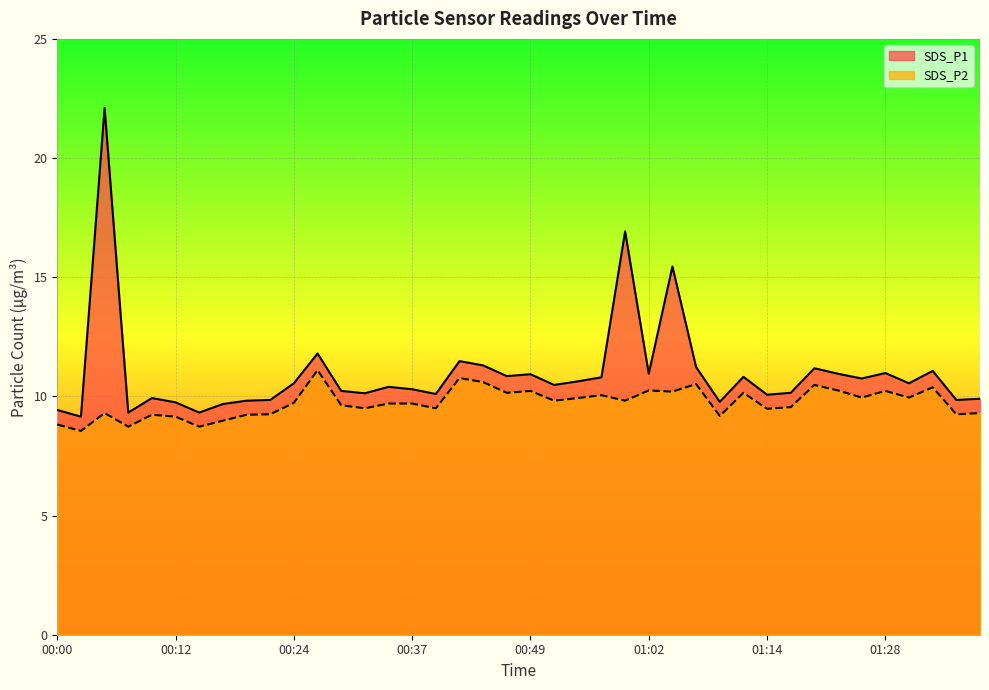

At which label does SDS_P1 reach its minimum?

00:03